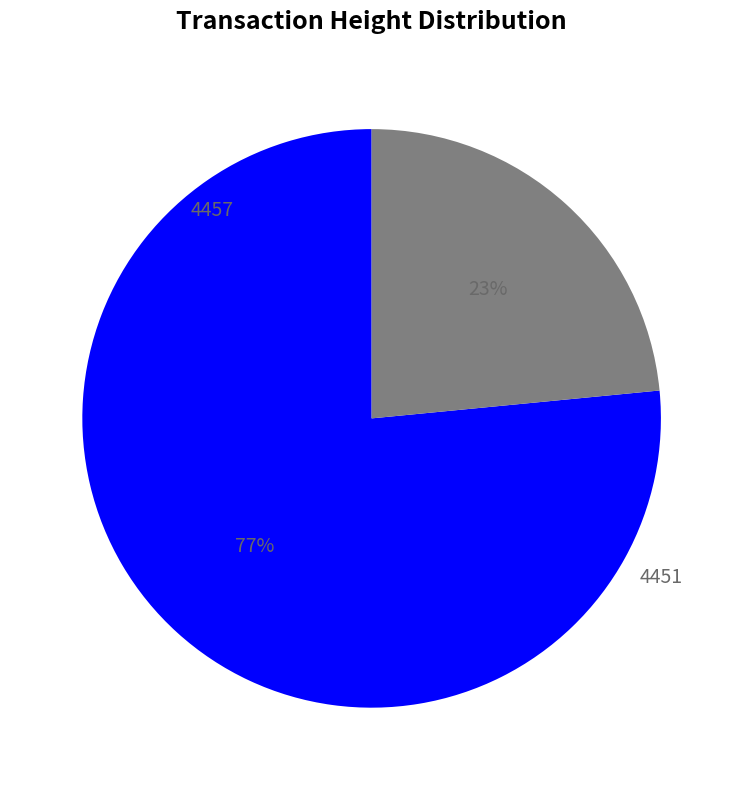

Is there a majority slice in this chart?

Yes